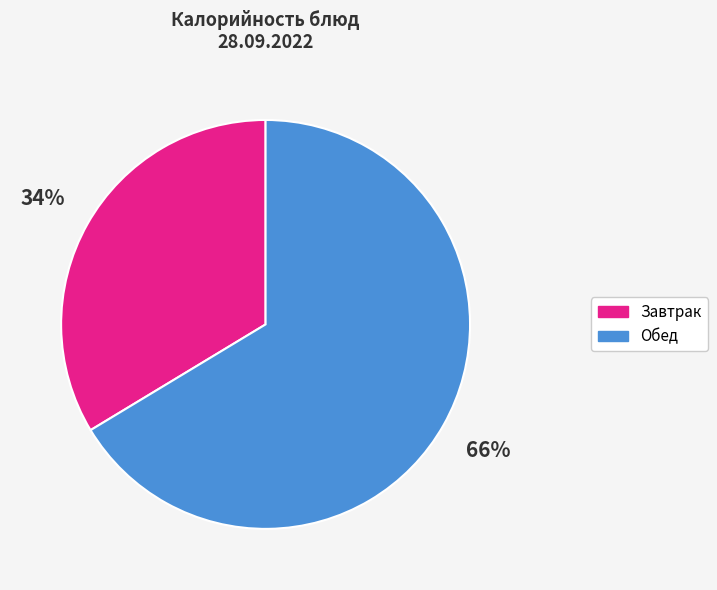

To the nearest percent, what is the average slice percentage?

50%